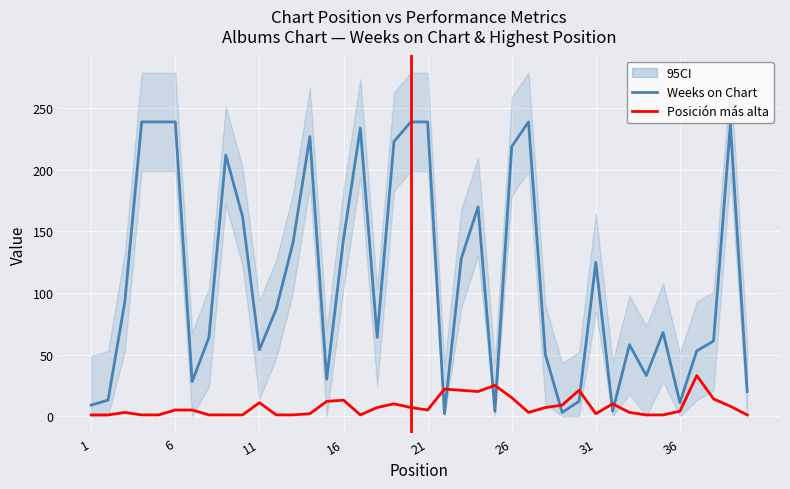

Which series has the largest range (max minus min)?

Weeks on Chart